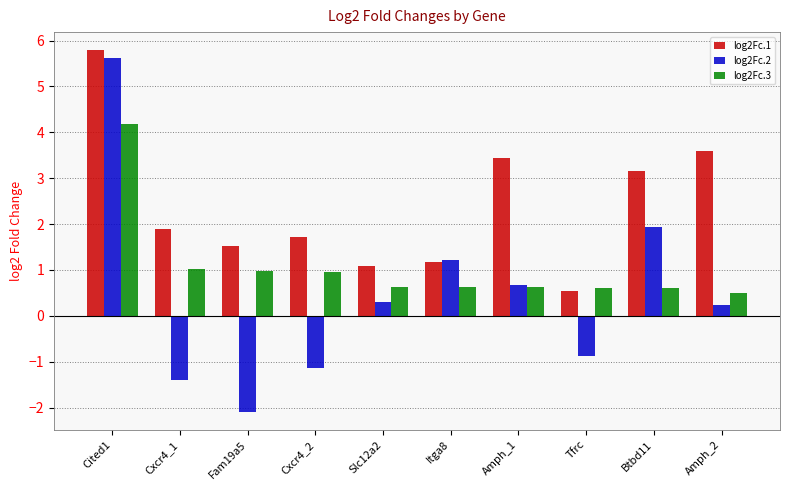

How many values in the log2Fc.2 series are below 0?

4